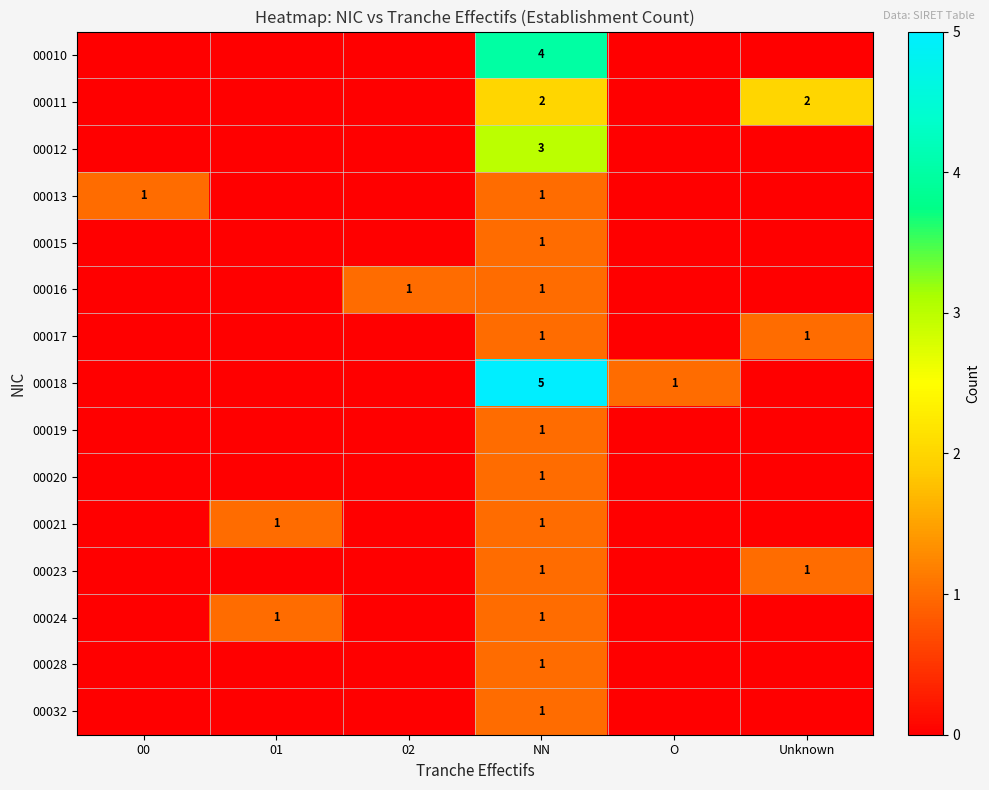

Between 01 and 02, which is larger?

01